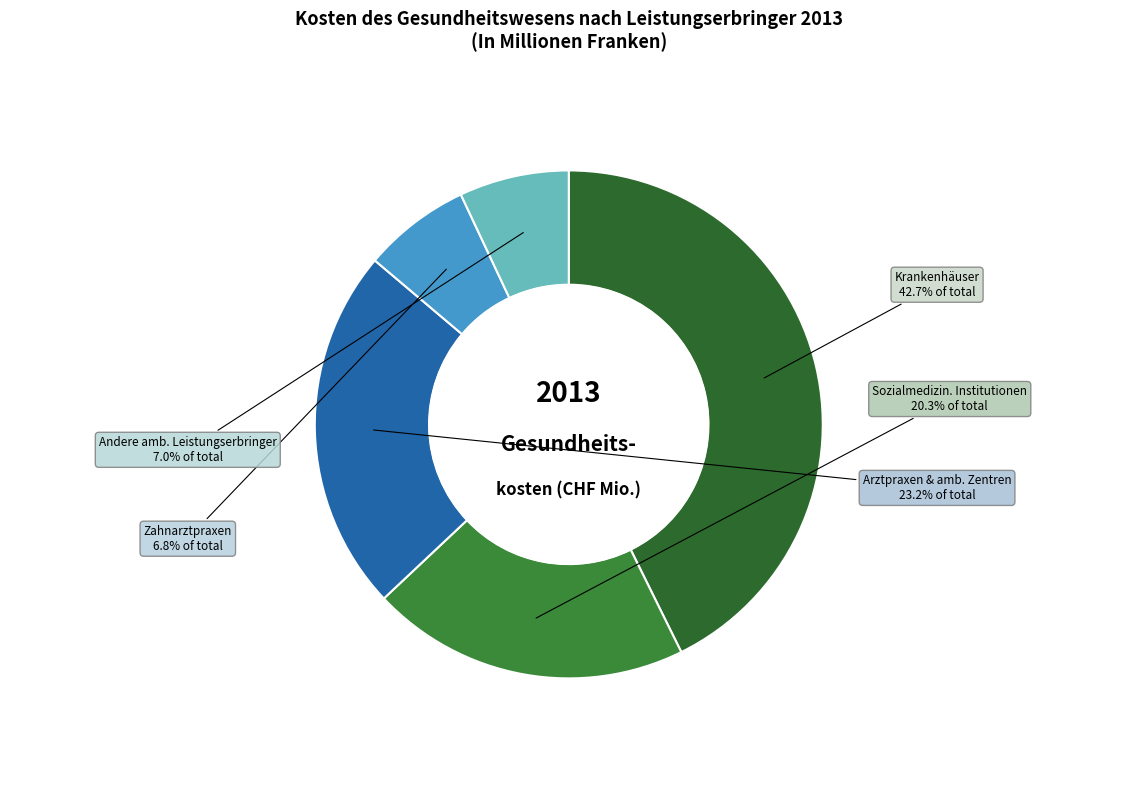

Combined, do Arztpraxen & amb. Zentren and Zahnarztpraxen account for over 50%?

No